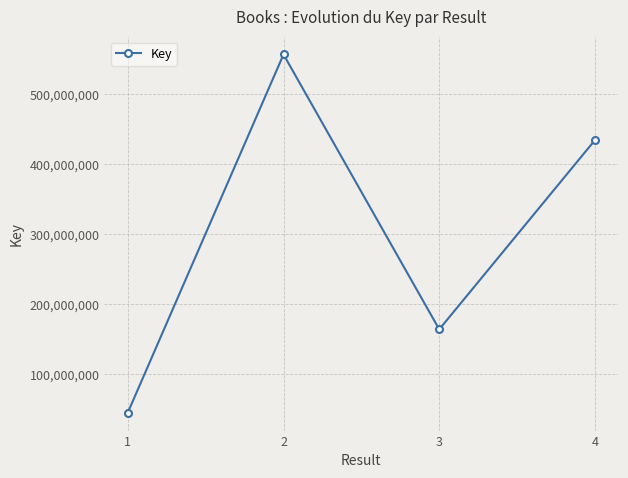

What is the sum of all values?

1199102056